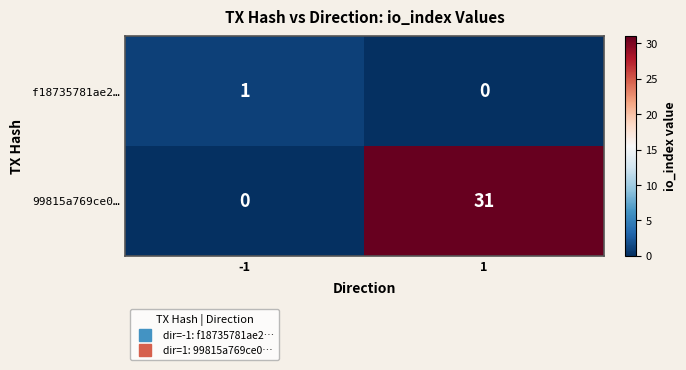

What is the sum of all 99815a769ce0… values?

31